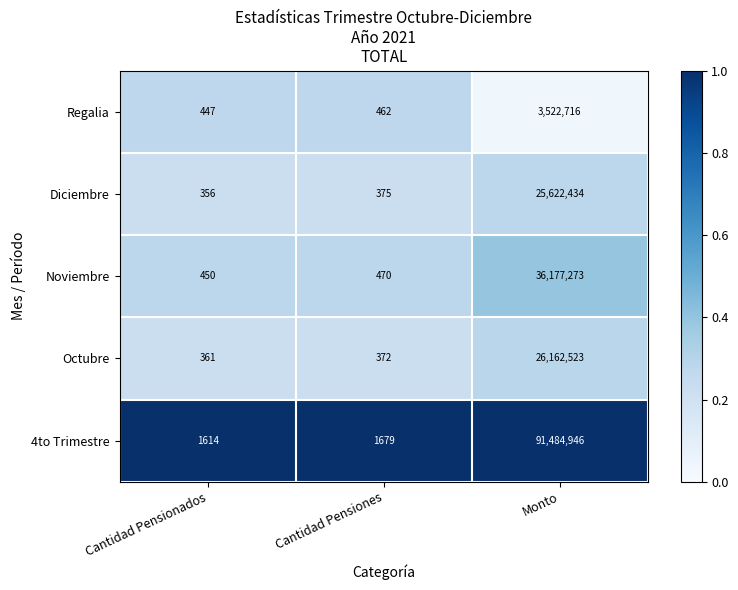

What is the difference between the highest and lowest values at Cantidad Pensionados?

1258